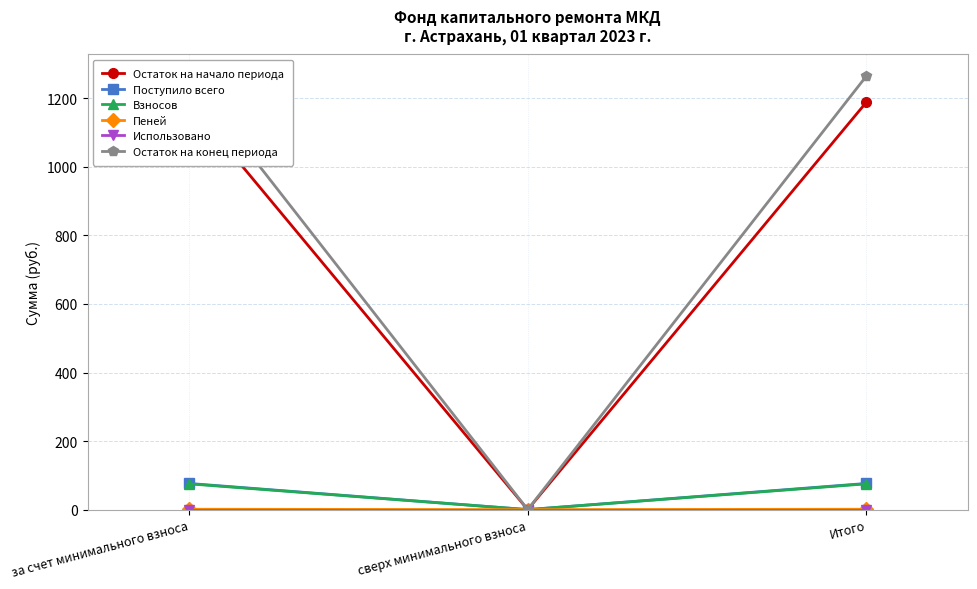

Where is Поступило всего nearest to the value 38?

сверх минимального взноса